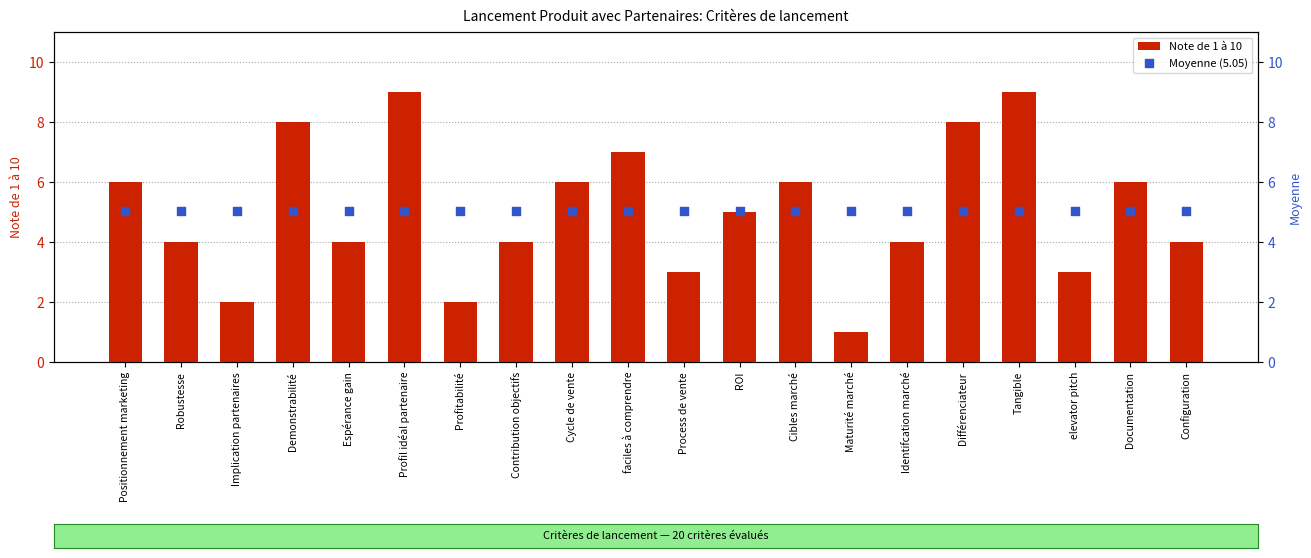

Is the value of Note de 1 à 10 at Tangible greater than the value of Moyenne (5.05) at ROI?

Yes